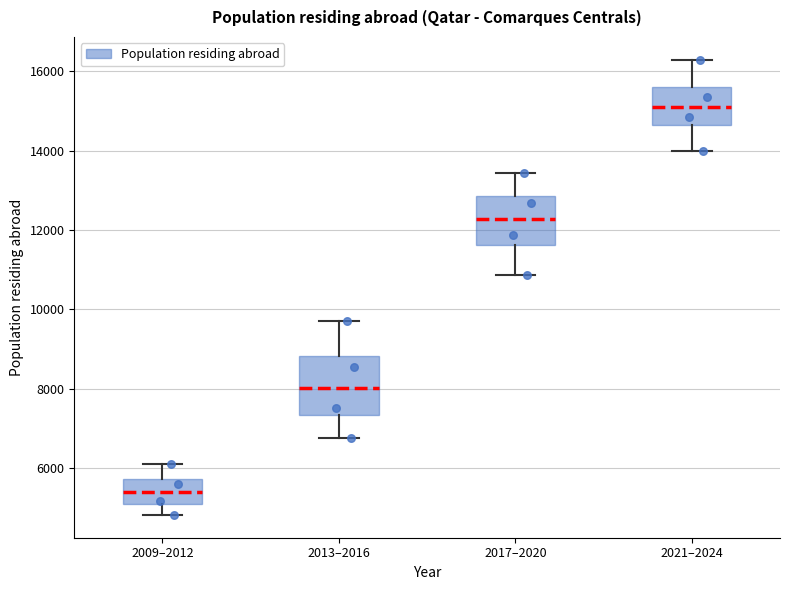

Reading left to right, transcribe this box plot: for each box, give where its median line is, the range the box spans, and where its two whiskers end, as read against the y-axis. The values are not printed on the chart, so give them approximately, as read against the axis.

2009–2012: median 5400, box 5000 to 5800, whiskers 4800 to 6000
2013–2016: median 8000, box 7400 to 8800, whiskers 6800 to 9600
2017–2020: median 12200, box 11600 to 12800, whiskers 10800 to 13400
2021–2024: median 15200, box 14600 to 15600, whiskers 14000 to 16200